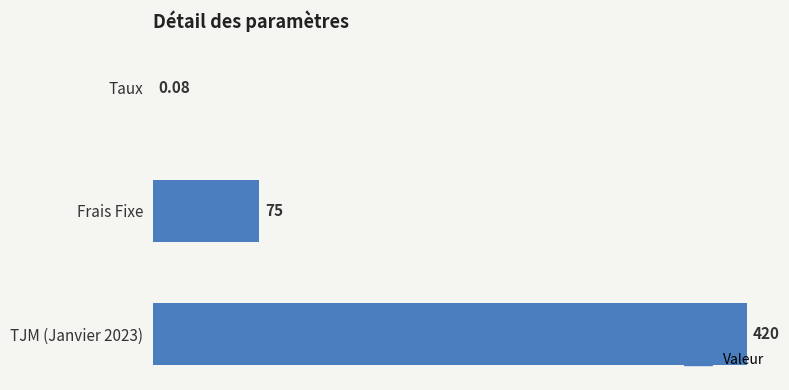

At which label is the value closest to 210?

Frais Fixe